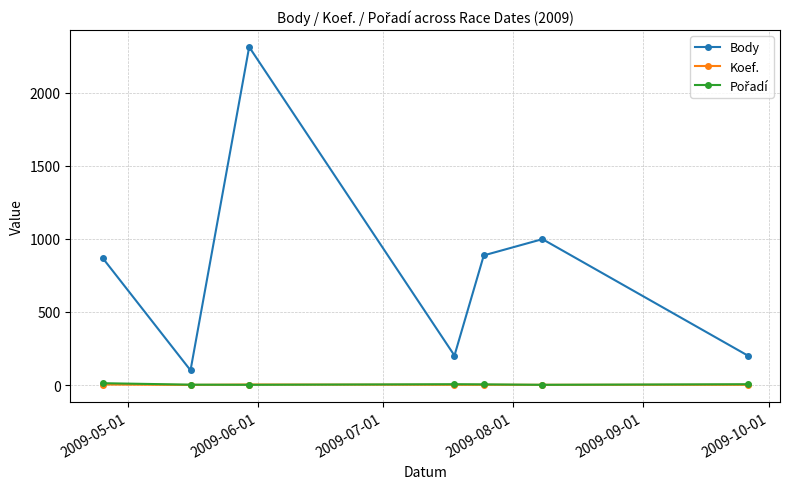

What is the lowest value of the Body series?

101